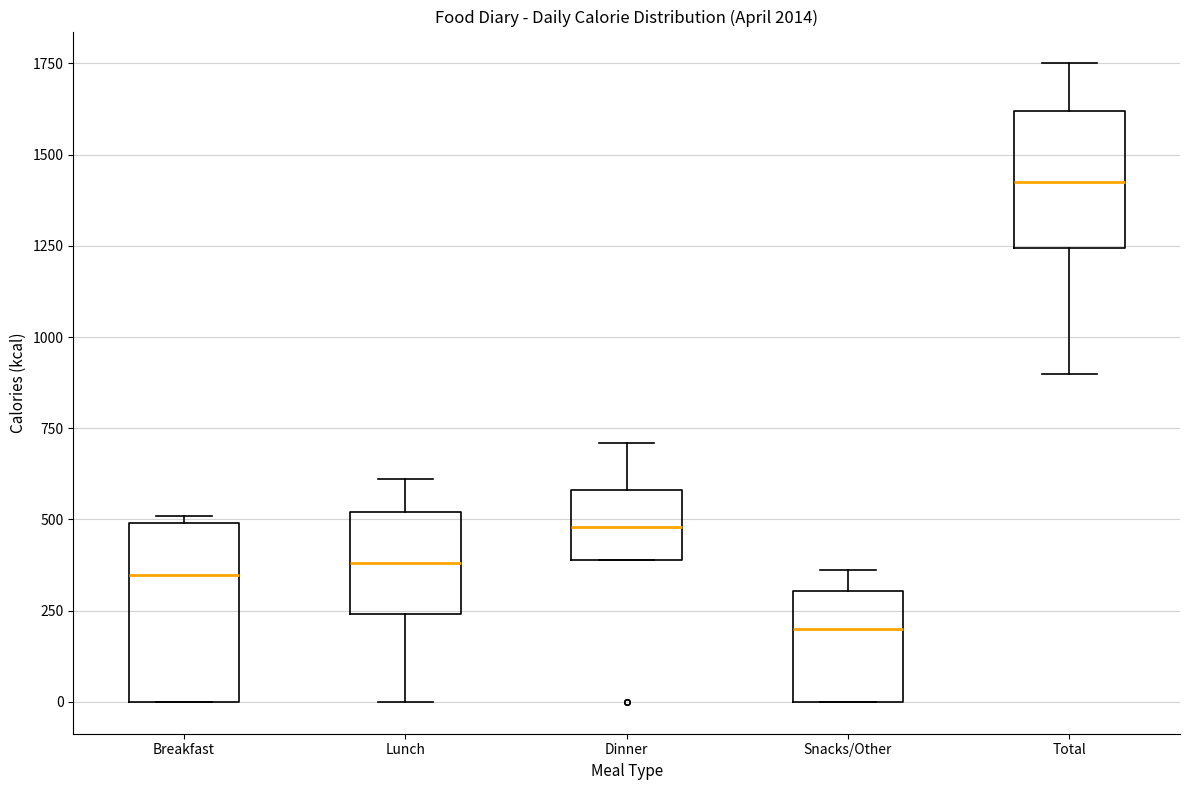

Where does the upper whisker of the box for Snacks/Other end on the y-axis? The values are not printed on the chart, so give them approximately, as read against the axis.

350